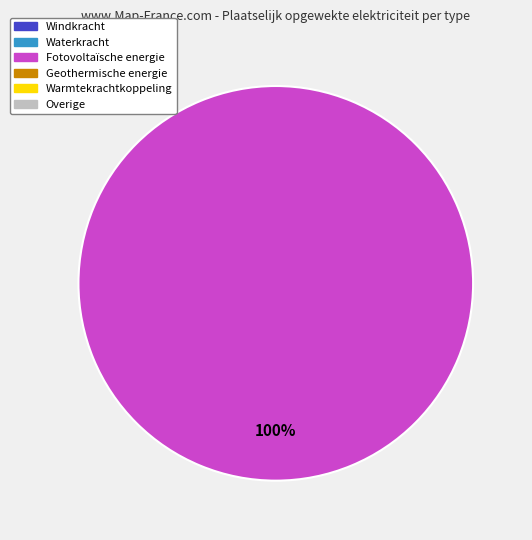

Does any single category account for the majority?

Yes